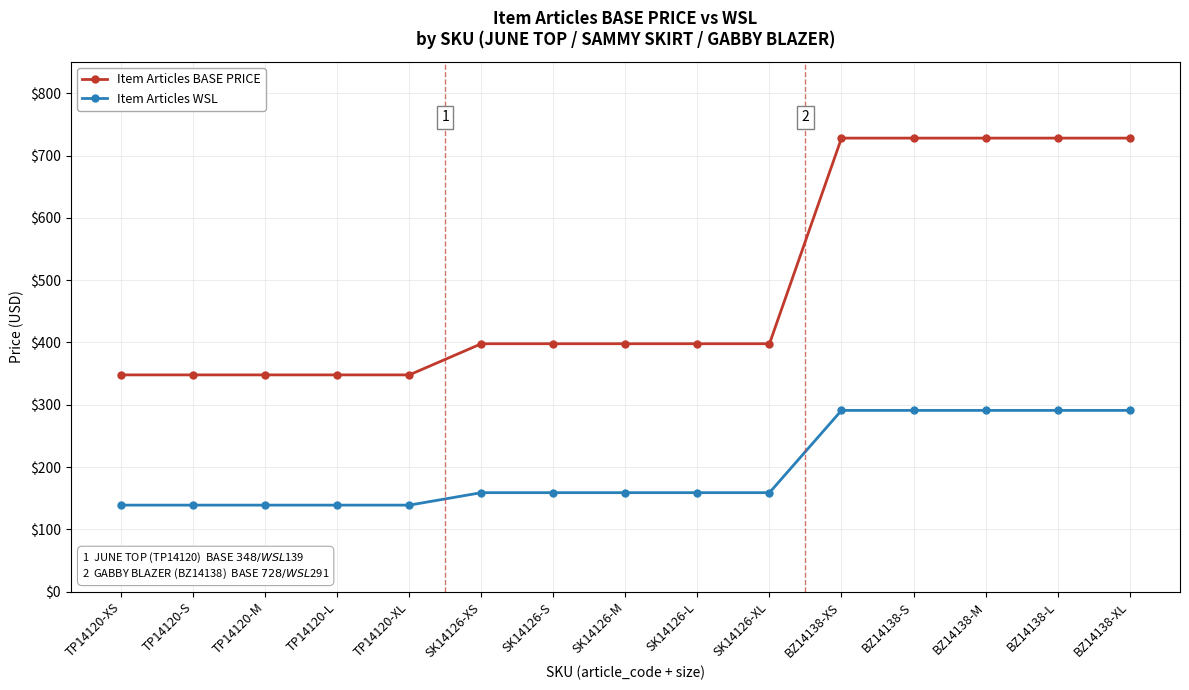

What is the difference between the Item Articles BASE PRICE values at SK14126-S and TP14120-S?

50